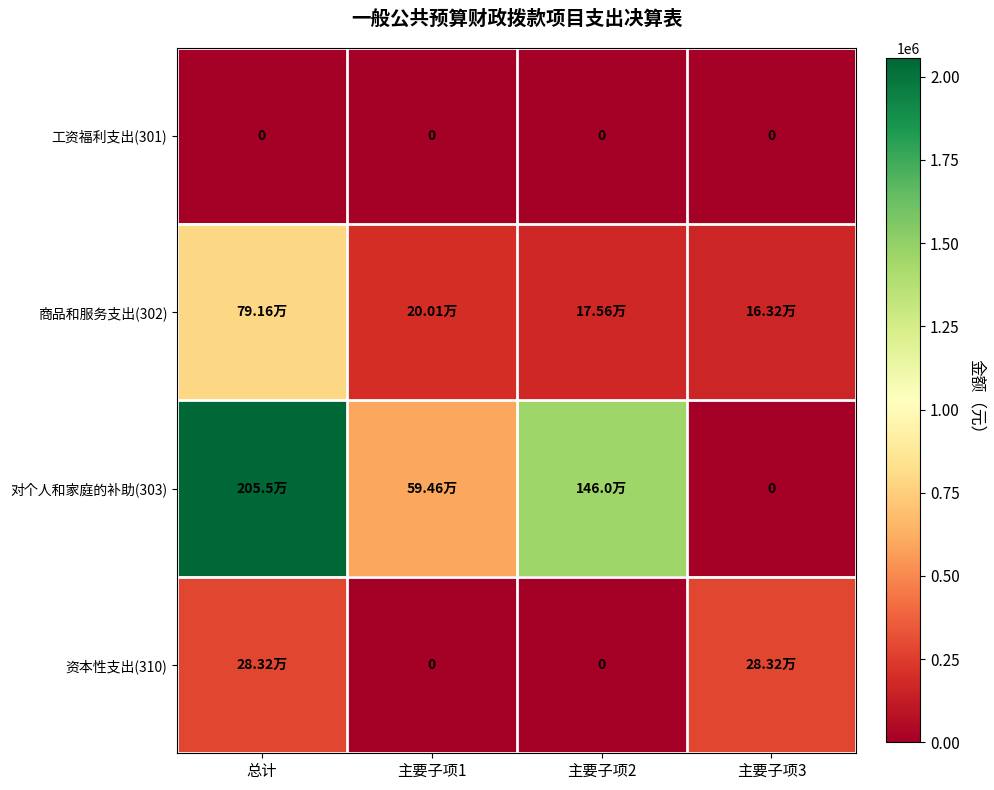

What is the difference between the highest and lowest values at 主要子项3?

283210.0